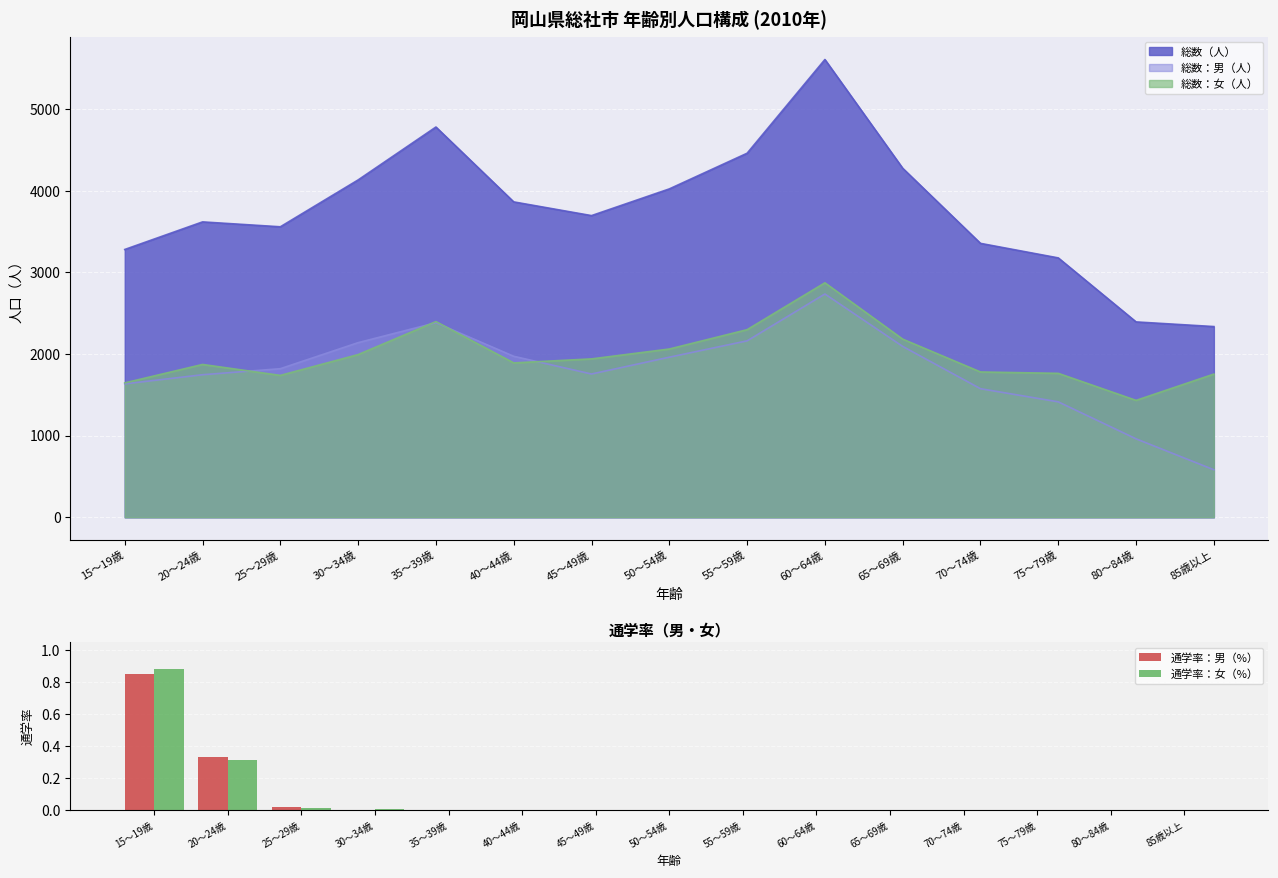

Is it true that 通学率：男（%） equals 0.0 at 65～69歳?

True